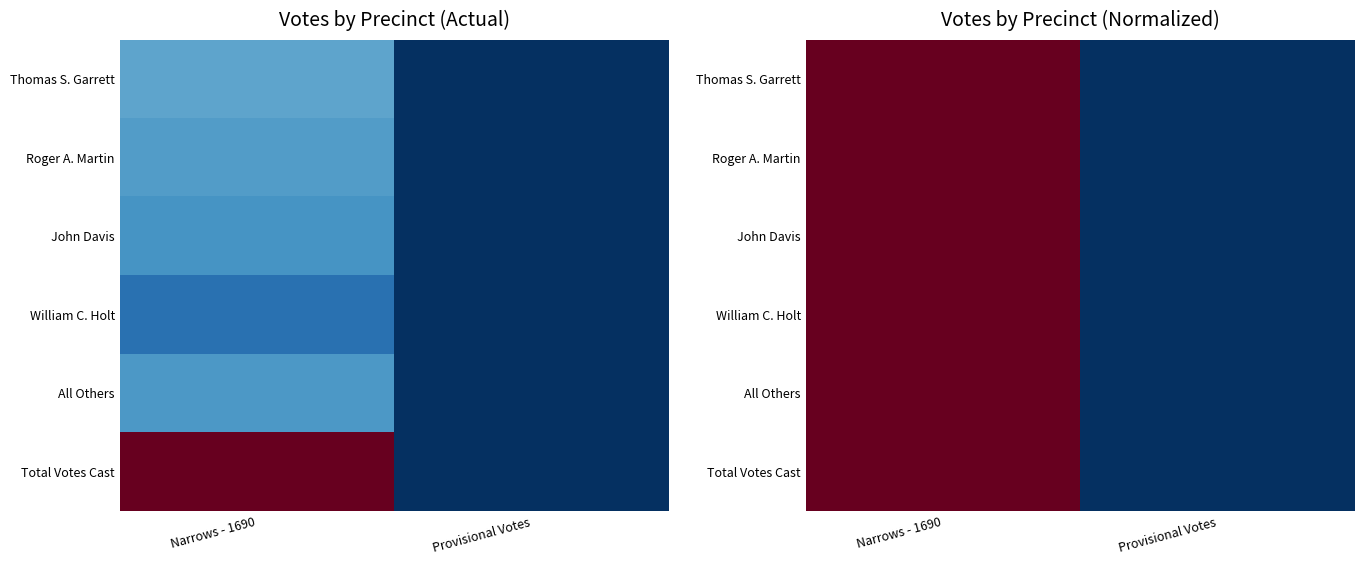

The Total Votes Cast series shows 0 at Provisional Votes. True or false?

True